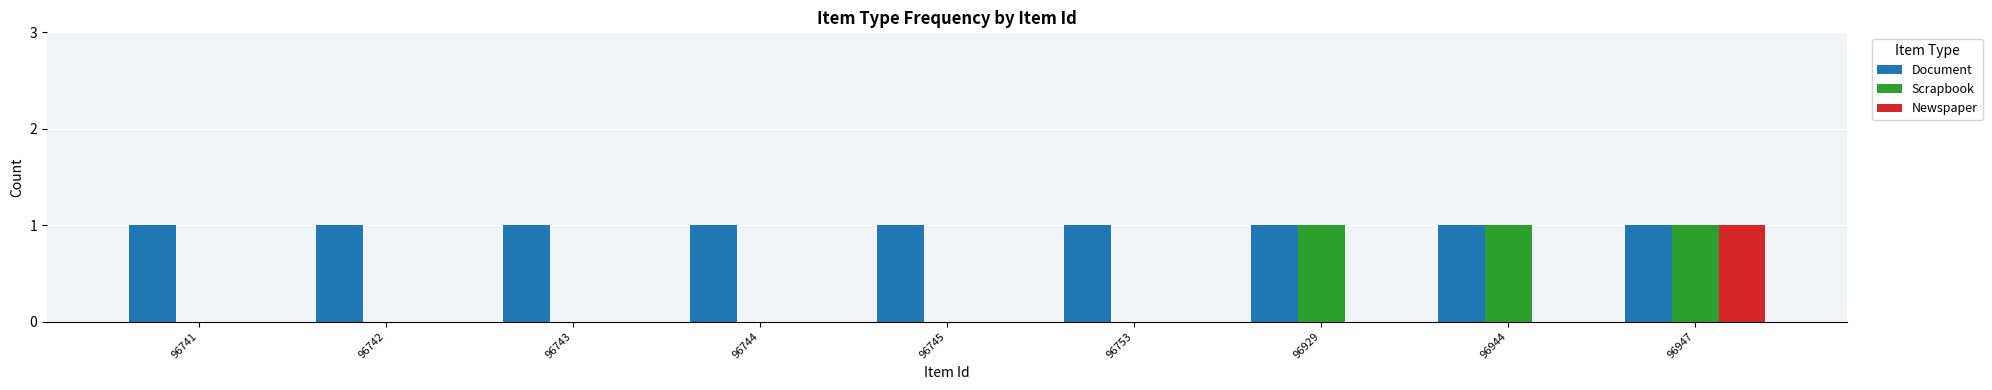

What are all the series names shown in the legend?

Document, Scrapbook, Newspaper